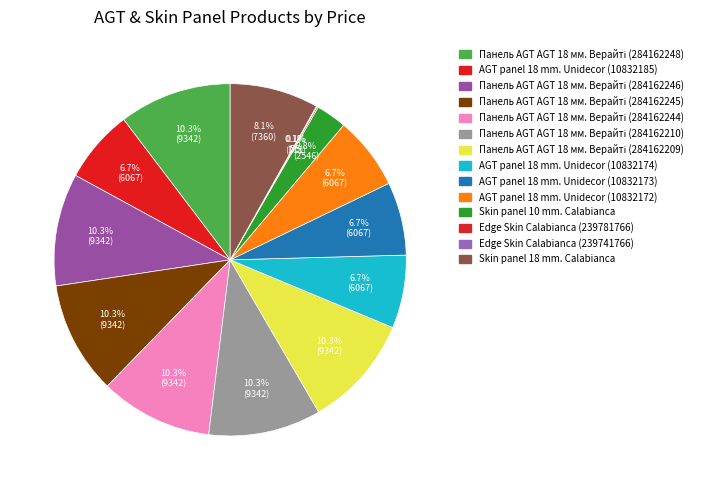

How many slices are in this pie chart?

14